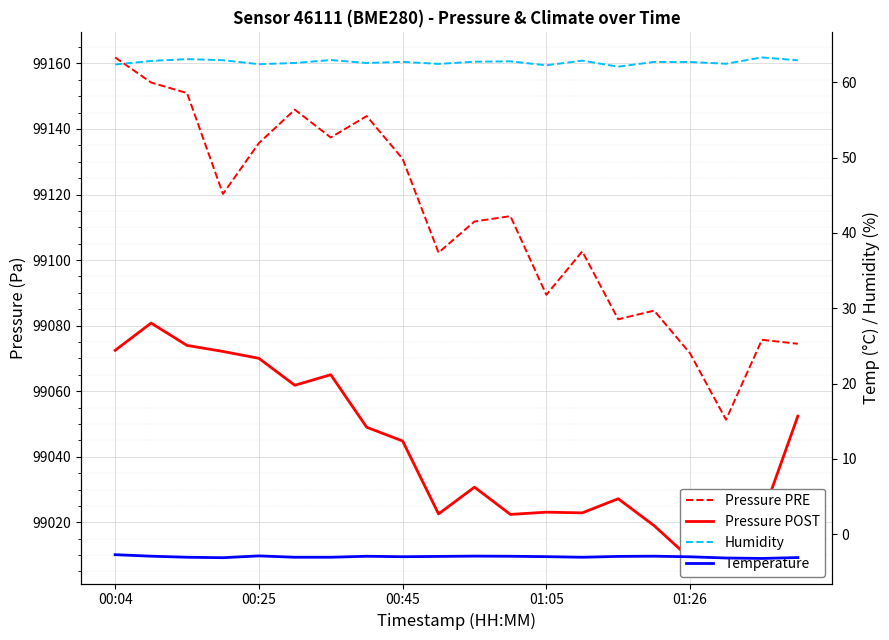

Count the number of data series in this chart.

4